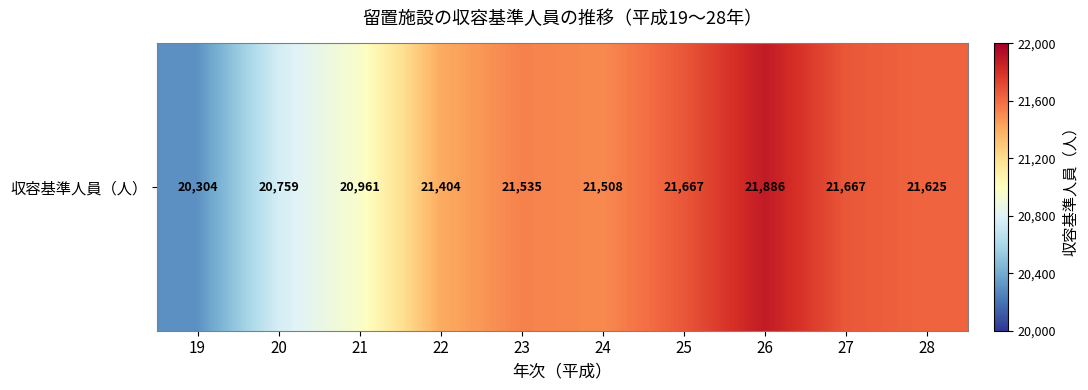

Reading right to left, list all the values displayed in this chart.

21625	21667	21886	21667	21508	21535	21404	20961	20759	20304